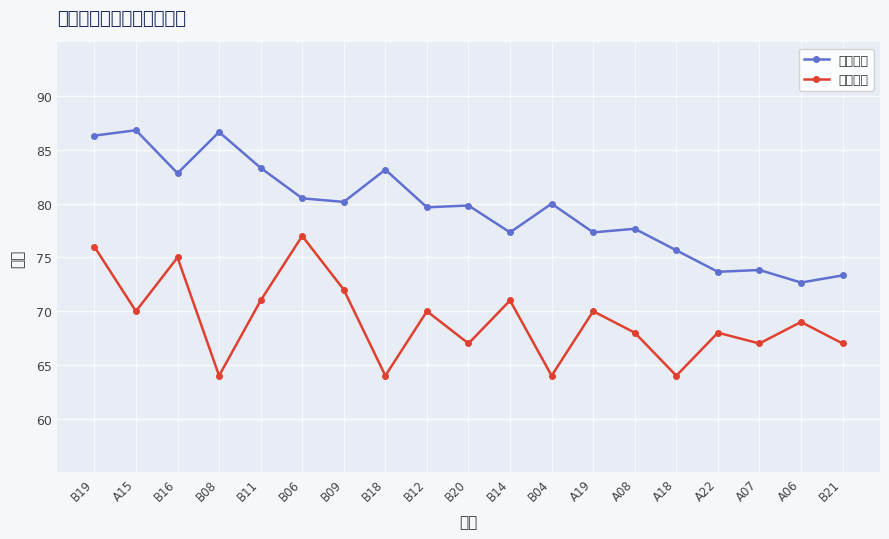

Which series has the largest range (max minus min)?

实验成绩